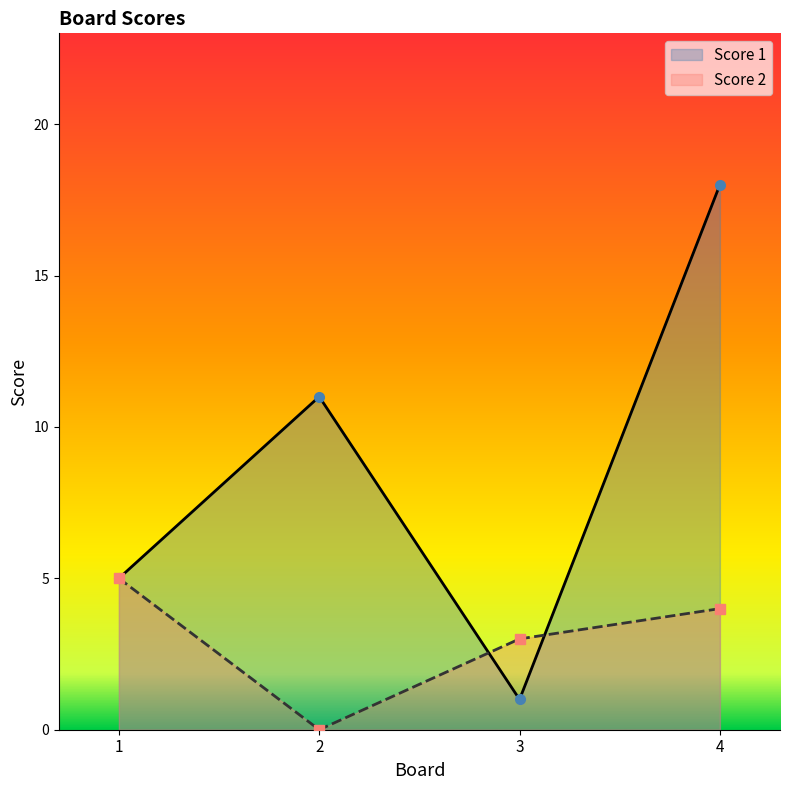

True or false: Score 2 has more than 0 interior local peaks.

False